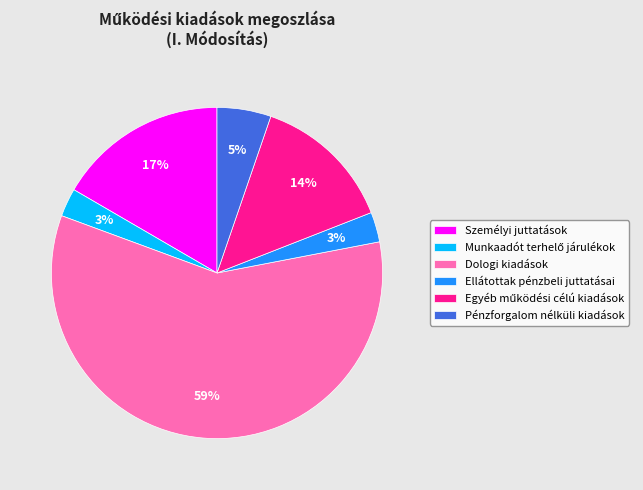

Which has a higher value, Pénzforgalom nélküli kiadások or Dologi kiadások?

Dologi kiadások